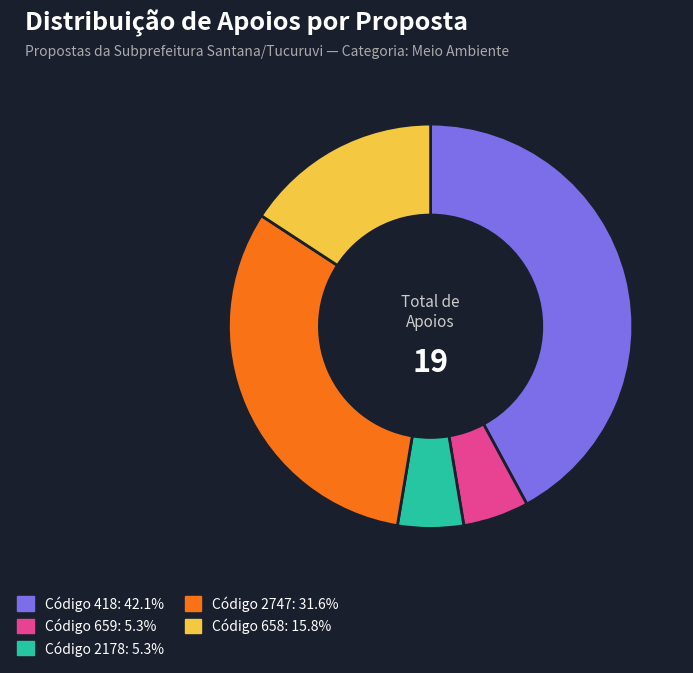

Is there any slice that represents more than half of the pie?

No